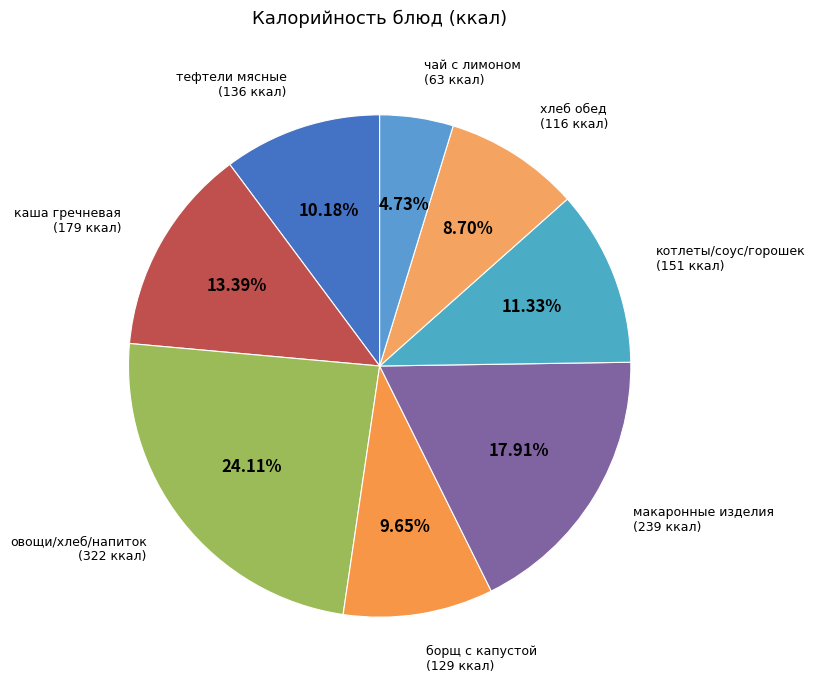

Is there a majority slice in this chart?

No